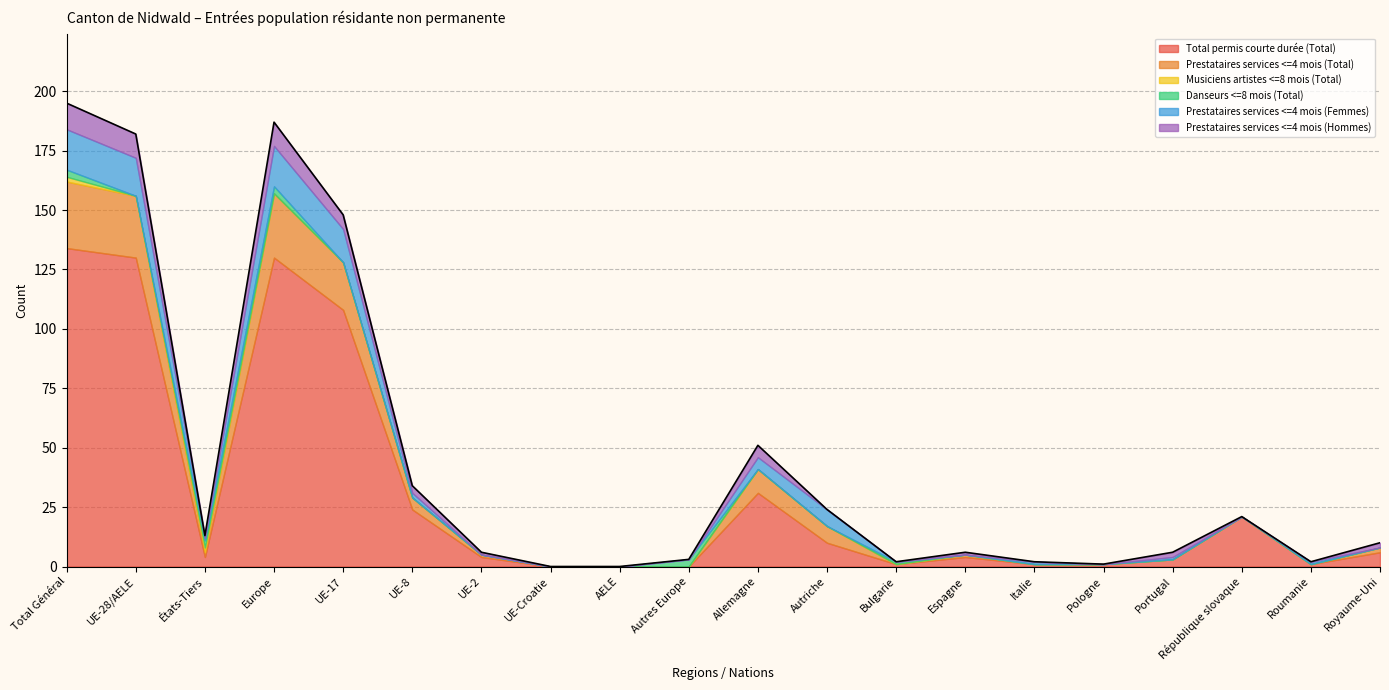

Which series changed the most between Autres Europe and Italie?

Danseurs <=8 mois (Total)